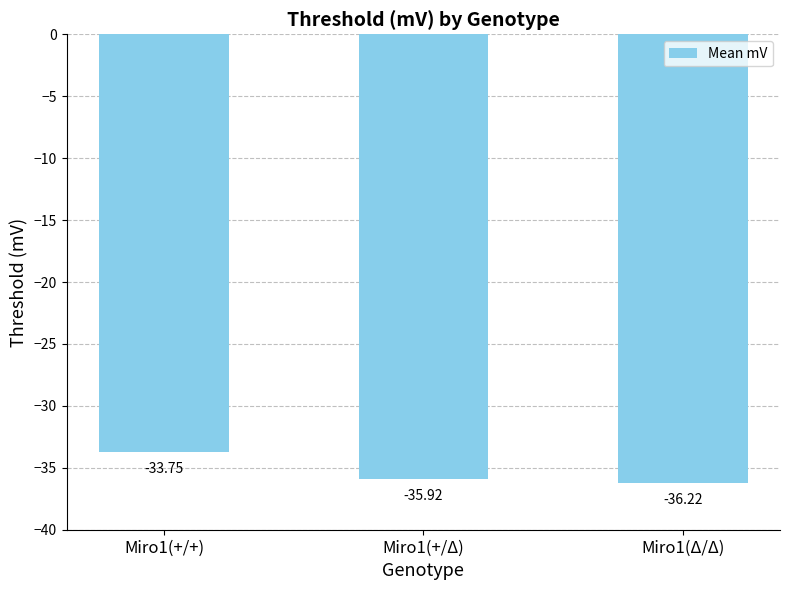

What is the change in value from Miro1(+/+) to Miro1(Δ/Δ)?

-2.5